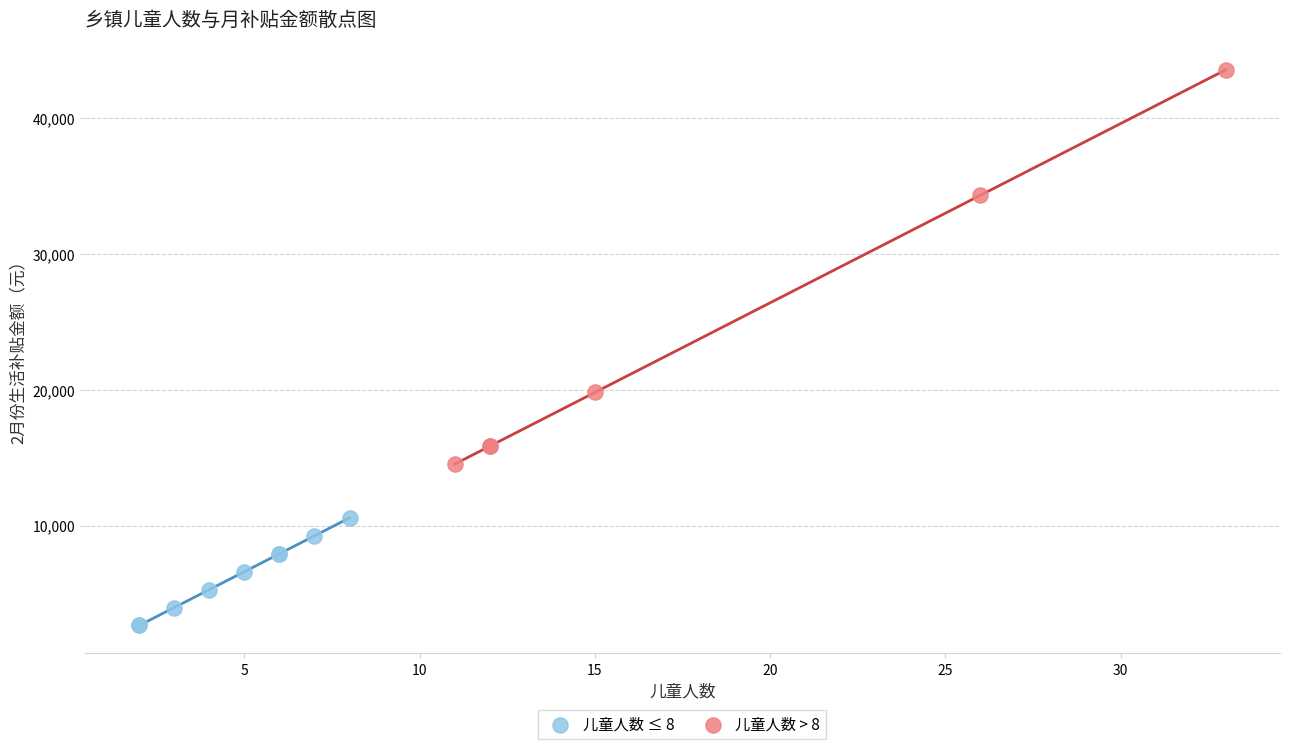

Which series reaches the minimum Y coordinate?

儿童人数 ≤ 8